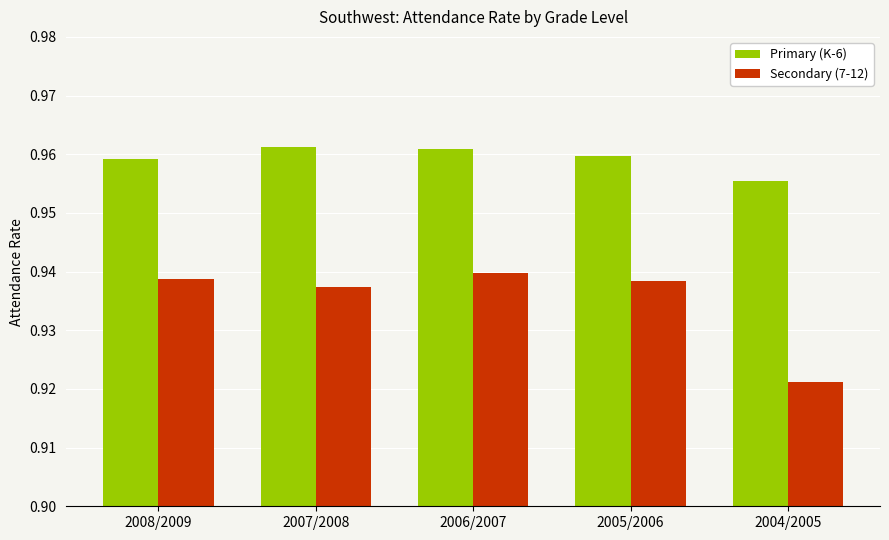

The Primary (K-6) series shows 1.4 at 2007/2008. True or false?

False